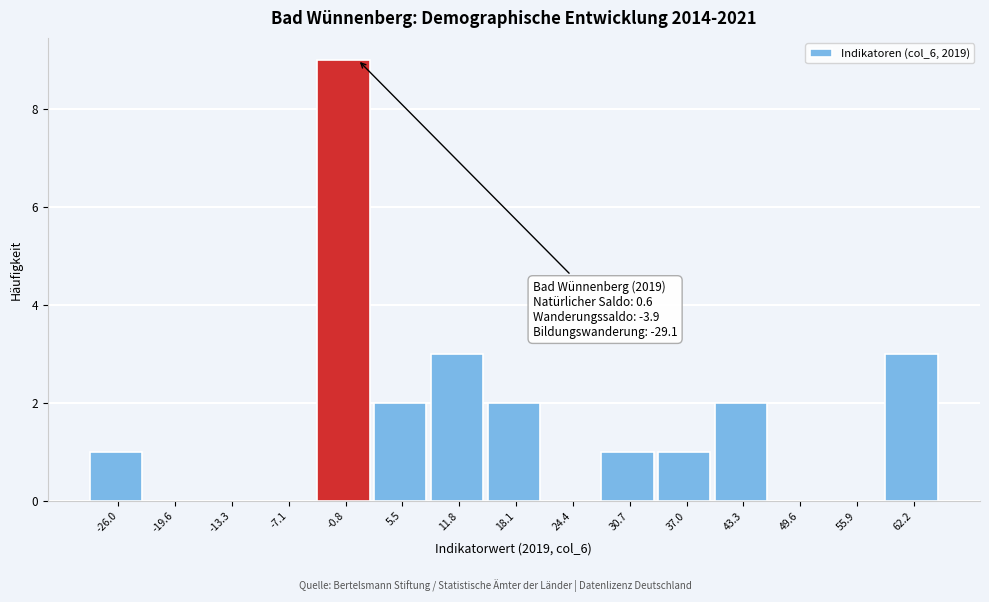

Which range on the x-axis has the tallest bar?

-3.9 to 2.4